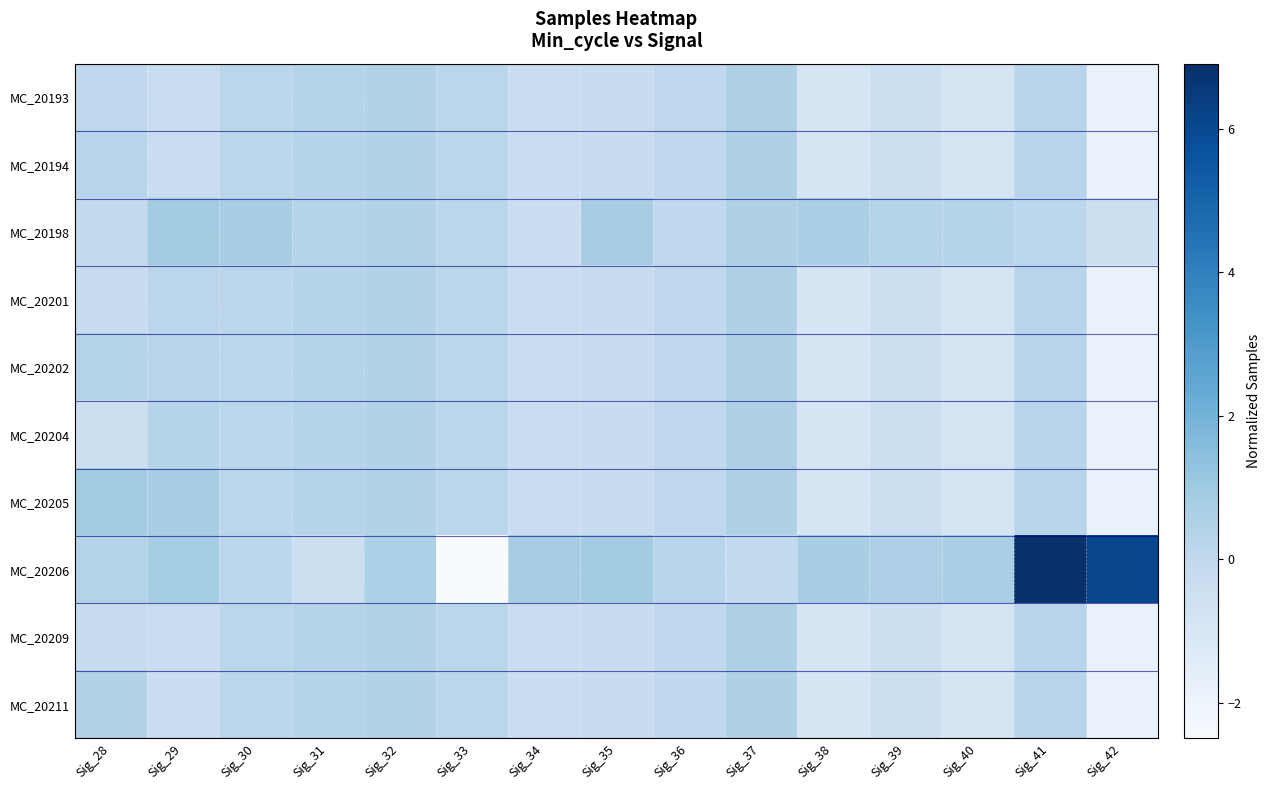

What is the minimum value shown in the chart?

-2.5